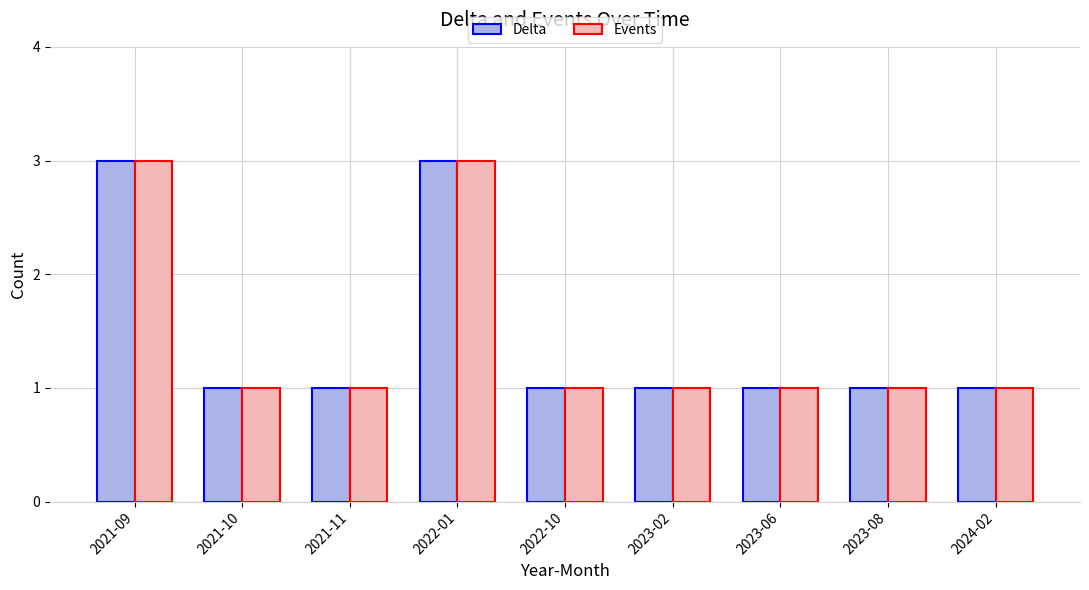

What is the greatest value displayed?

3